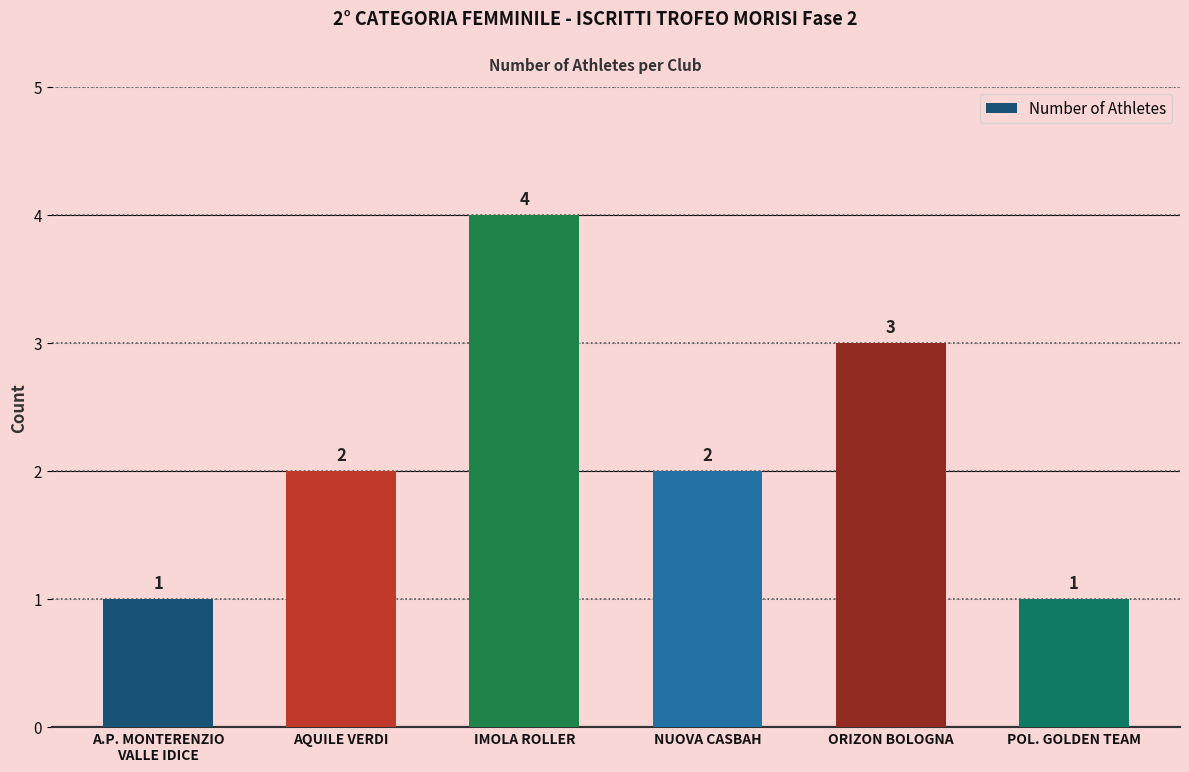

Count the values in the range 1 to 3.

5